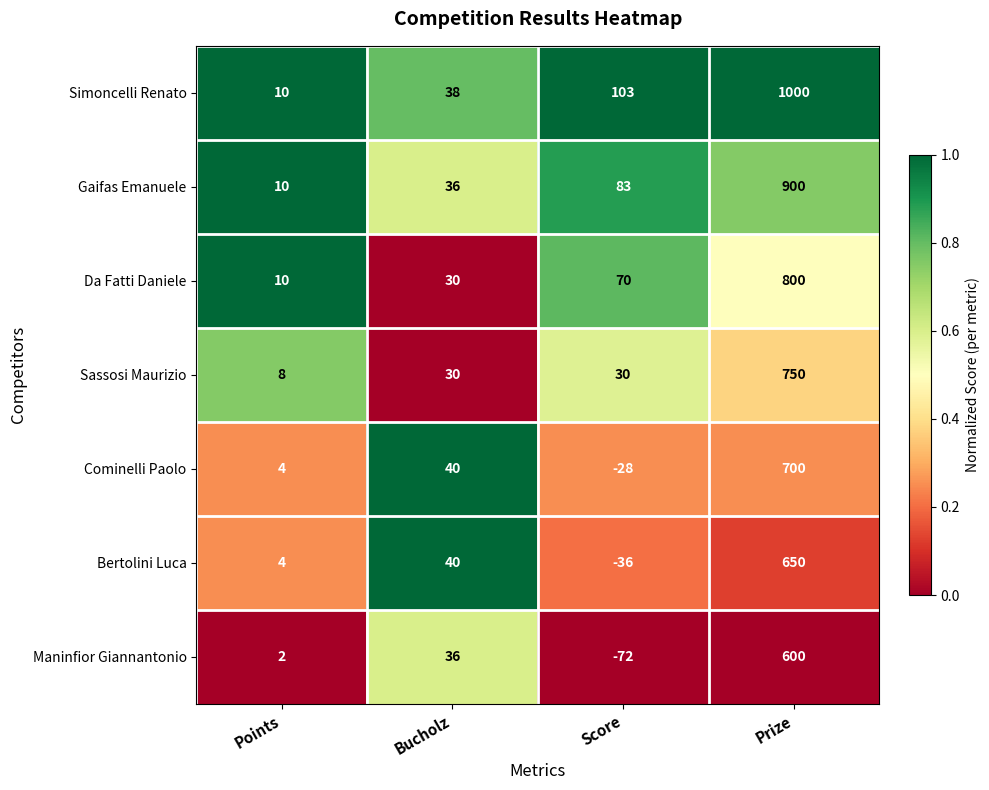

Which series has the largest range (max minus min)?

Simoncelli Renato